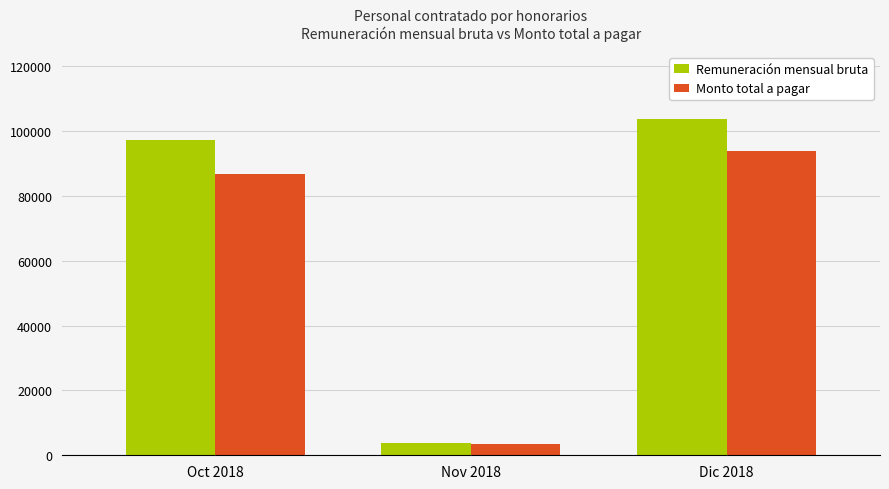

List the series in order of their peak value, highest first.

Remuneración mensual bruta, Monto total a pagar